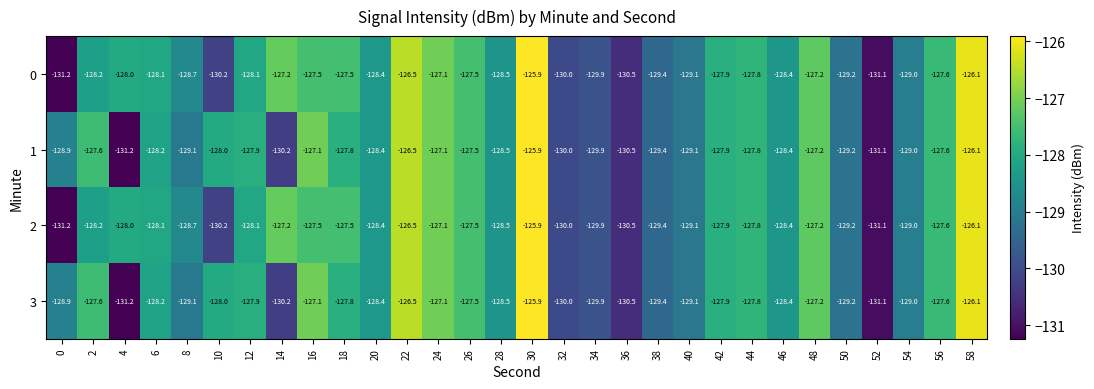

What is the sum of all 2 values?

-3851.8